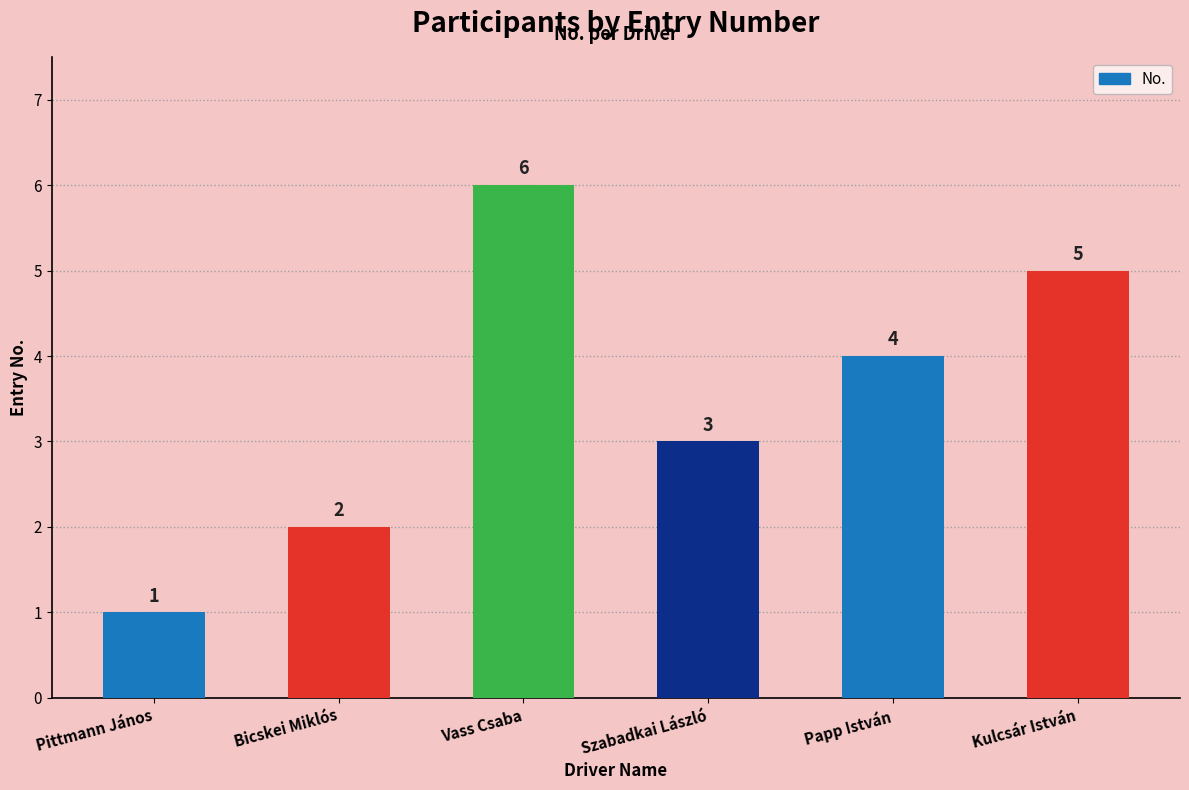

At which label does the data first exceed 4?

Vass Csaba